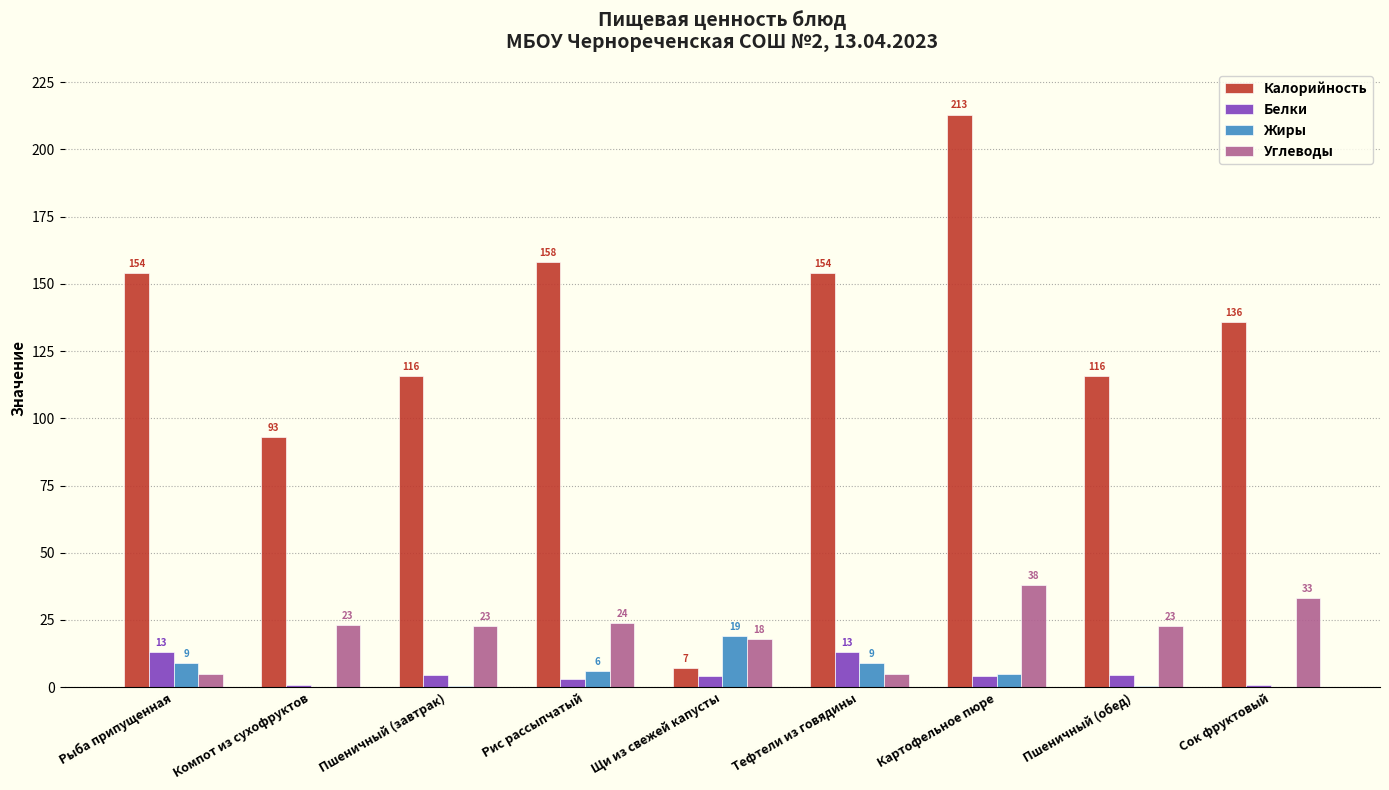

Which series changed the most between Щи из свежей капусты and Картофельное пюре?

Калорийность